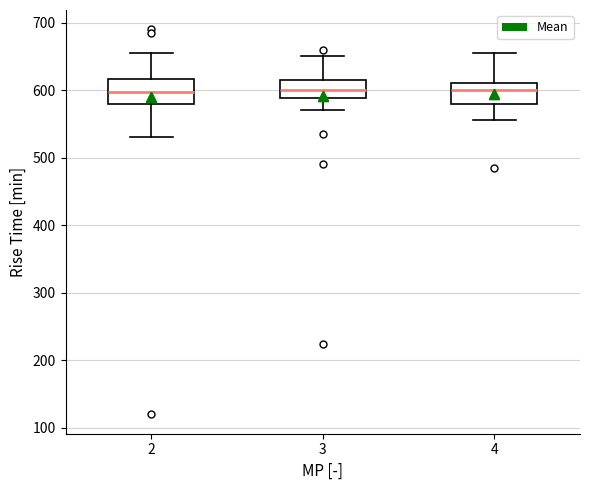

Reading left to right, transcribe this box plot: for each box, give where its median line is, the range the box spans, and where its two whiskers end, as read against the y-axis. The values are not printed on the chart, so give them approximately, as read against the axis.

2: median 600, box 580 to 620, whiskers 530 to 660
3: median 600, box 590 to 620, whiskers 570 to 650
4: median 600, box 580 to 610, whiskers 560 to 660